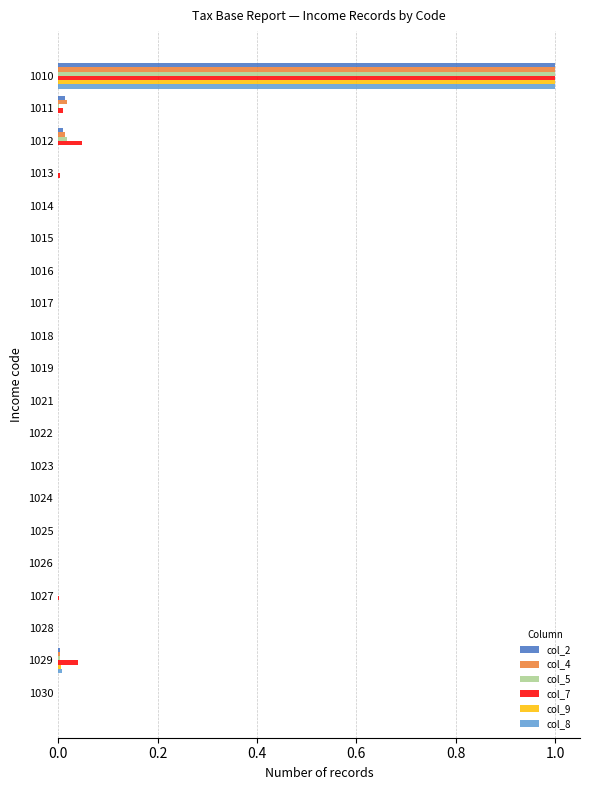

What is the sum of all col_9 values?

1.0